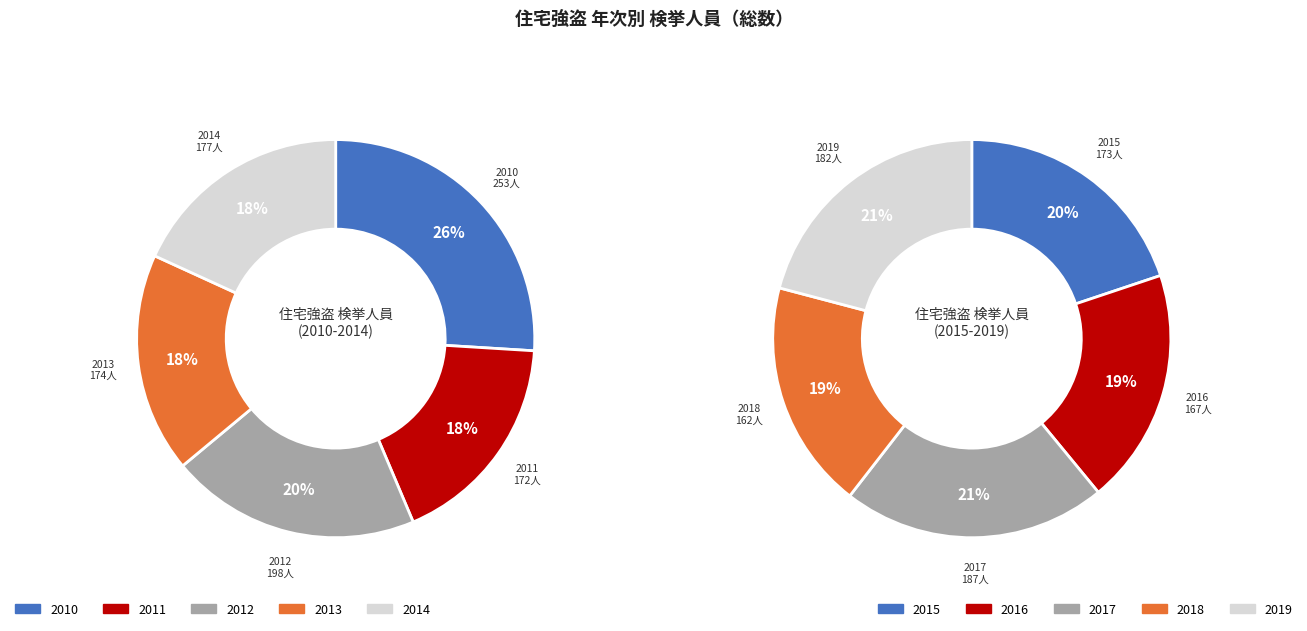

What is the smallest slice in the pie chart?

2018